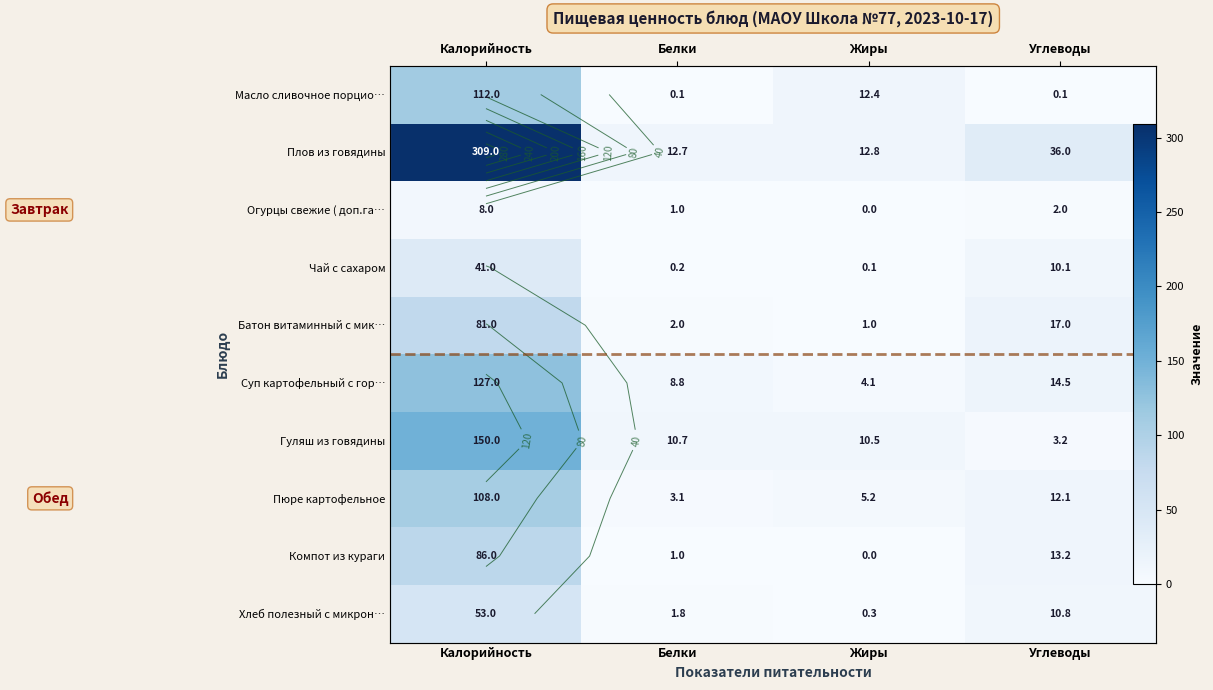

Which has a higher value, Углеводы or Жиры?

Жиры